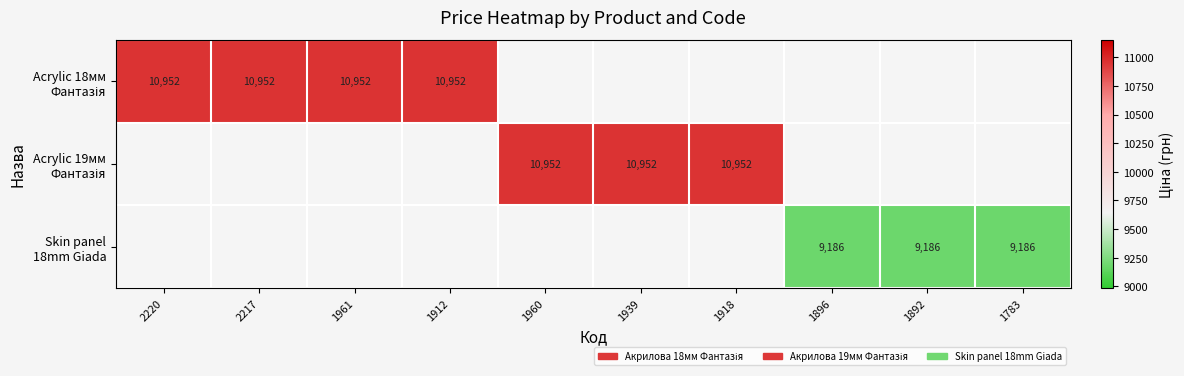

How many categories are shown in the chart?

10